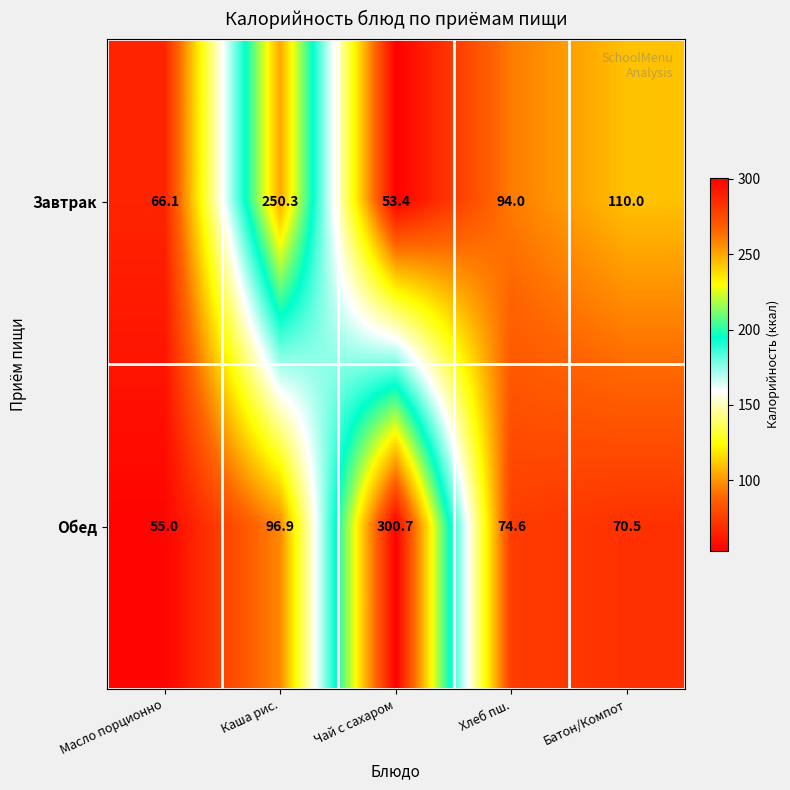

Which series changed the most between Чай с сахаром and Хлеб пш.?

Обед